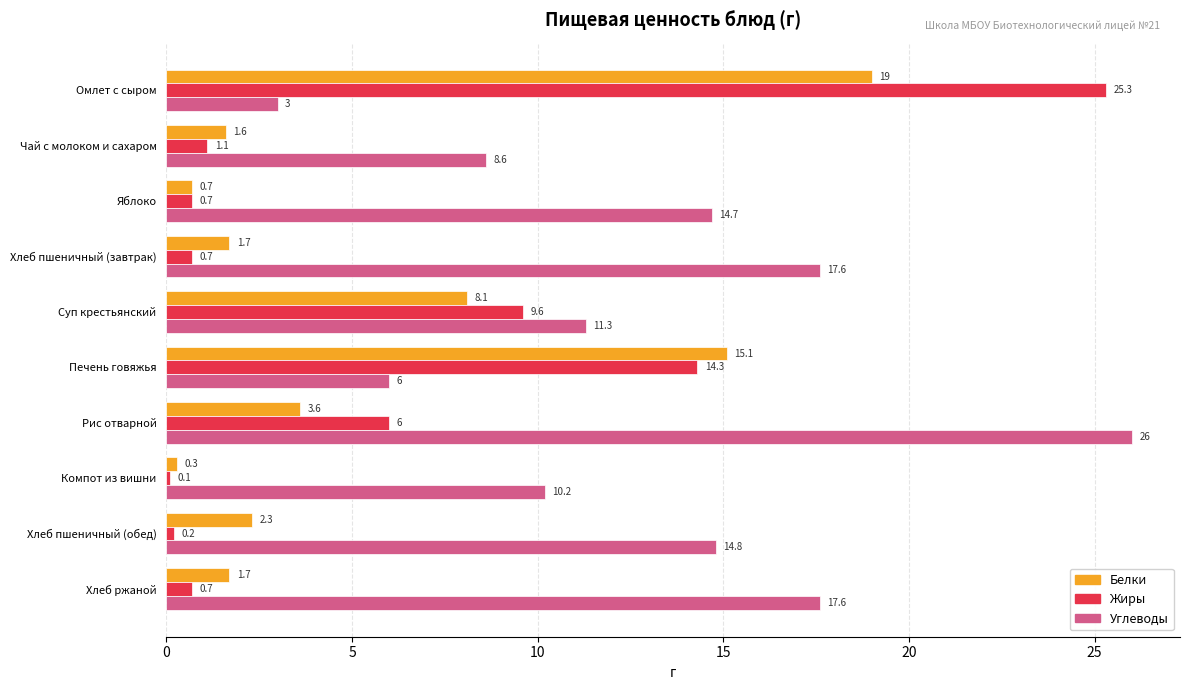

What is the difference between the second highest and second lowest values in the Углеводы series?

11.6